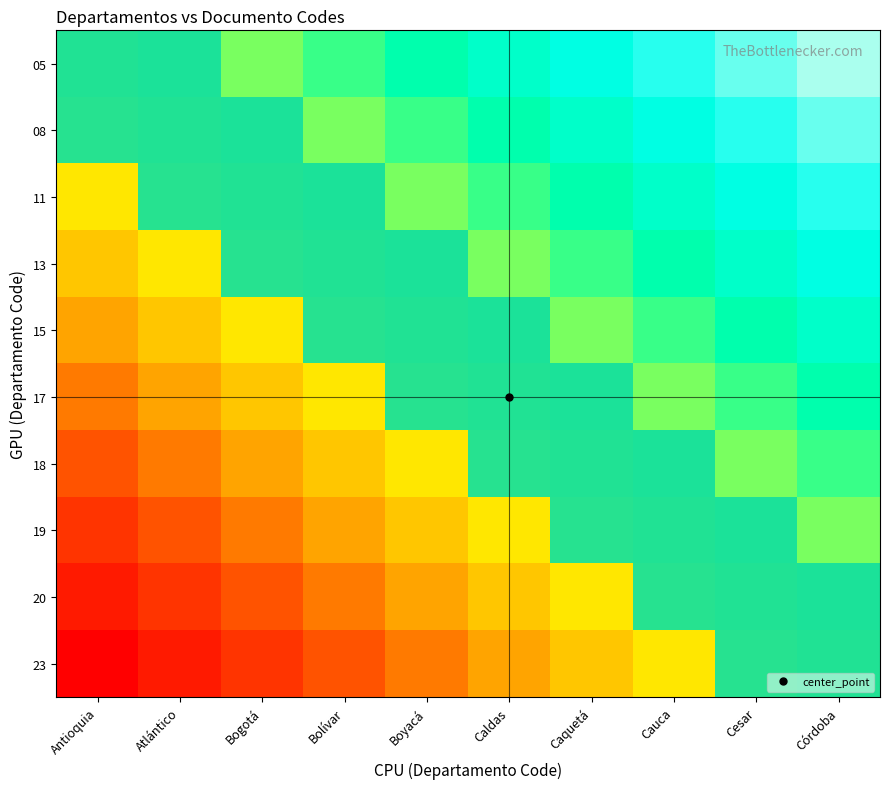

What is the difference between the second highest and minimum values in the Bolívar series?

0.9